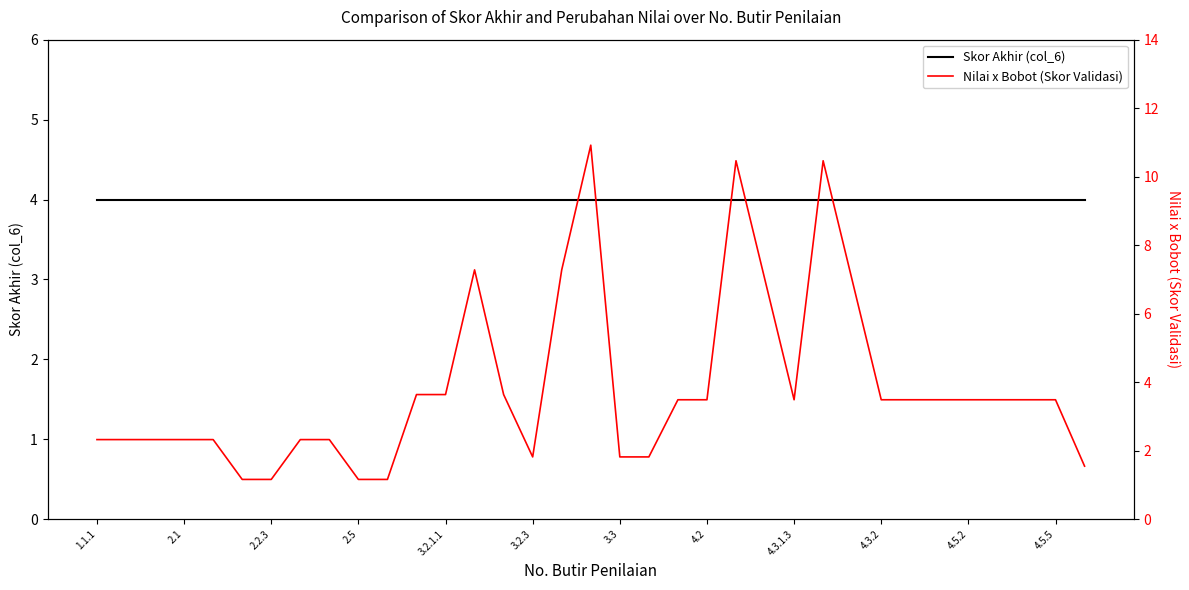

How many distinct data groups are displayed?

2